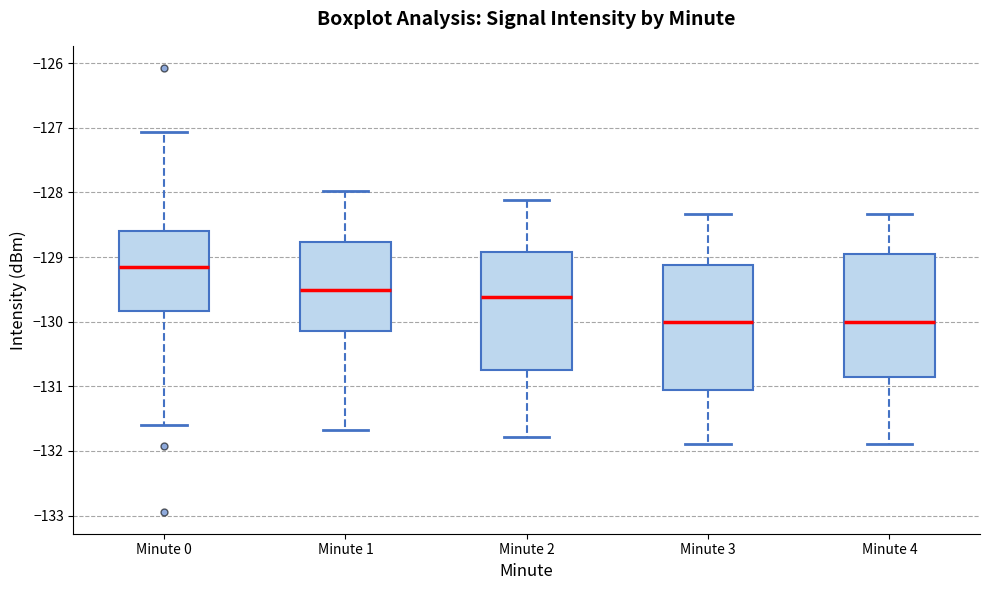

Reading left to right, read every box against the y-axis: the position of its median line, the range the box covers, and the ends of its whiskers. The values are not printed on the chart, so give them approximately, as read against the axis.

Minute 0: median -129.2, box -129.8 to -128.6, whiskers -131.6 to -127.1
Minute 1: median -129.5, box -130.1 to -128.8, whiskers -131.7 to -128.0
Minute 2: median -129.6, box -130.8 to -128.9, whiskers -131.8 to -128.1
Minute 3: median -130.0, box -131.1 to -129.1, whiskers -131.9 to -128.3
Minute 4: median -130.0, box -130.9 to -128.9, whiskers -131.9 to -128.3